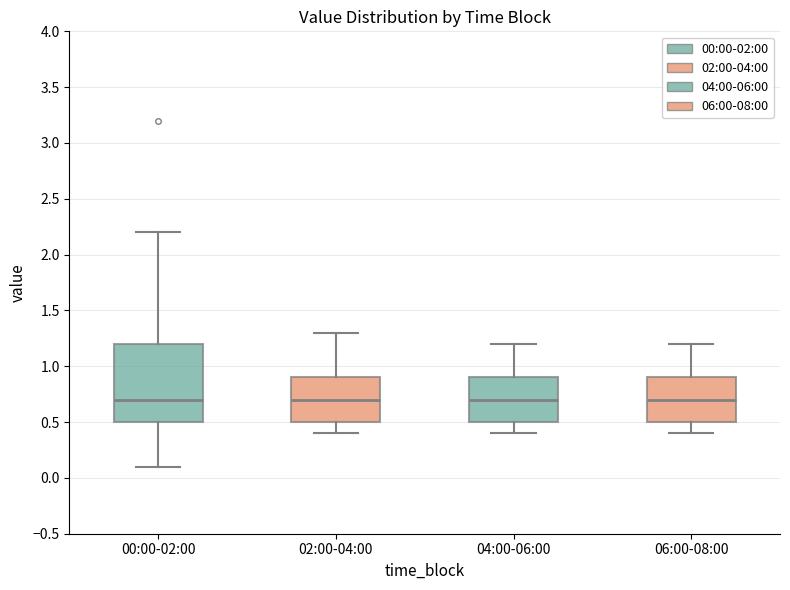

Reading left to right, read every box against the y-axis: the position of its median line, the range the box covers, and the ends of its whiskers. The values are not printed on the chart, so give them approximately, as read against the axis.

00:00-02:00: median 0.7, box 0.5 to 1.2, whiskers 0.1 to 2.2
02:00-04:00: median 0.7, box 0.5 to 0.9, whiskers 0.4 to 1.3
04:00-06:00: median 0.7, box 0.5 to 0.9, whiskers 0.4 to 1.2
06:00-08:00: median 0.7, box 0.5 to 0.9, whiskers 0.4 to 1.2